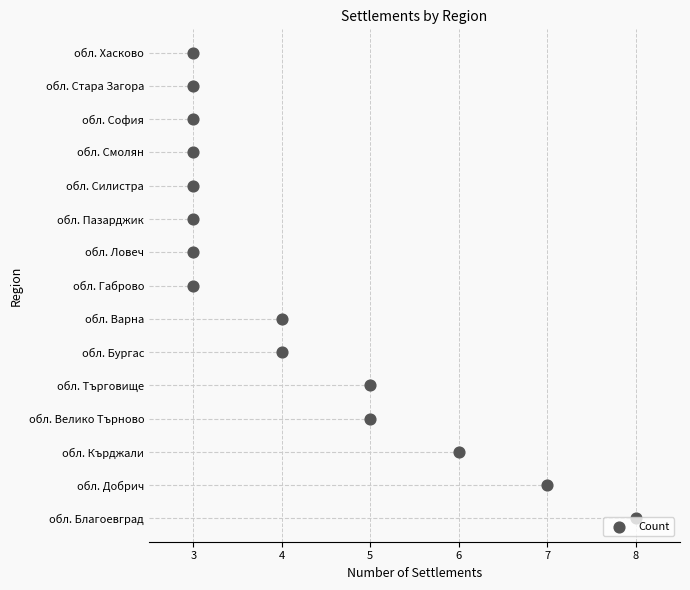

Which has a higher value, 3 or 3?

3